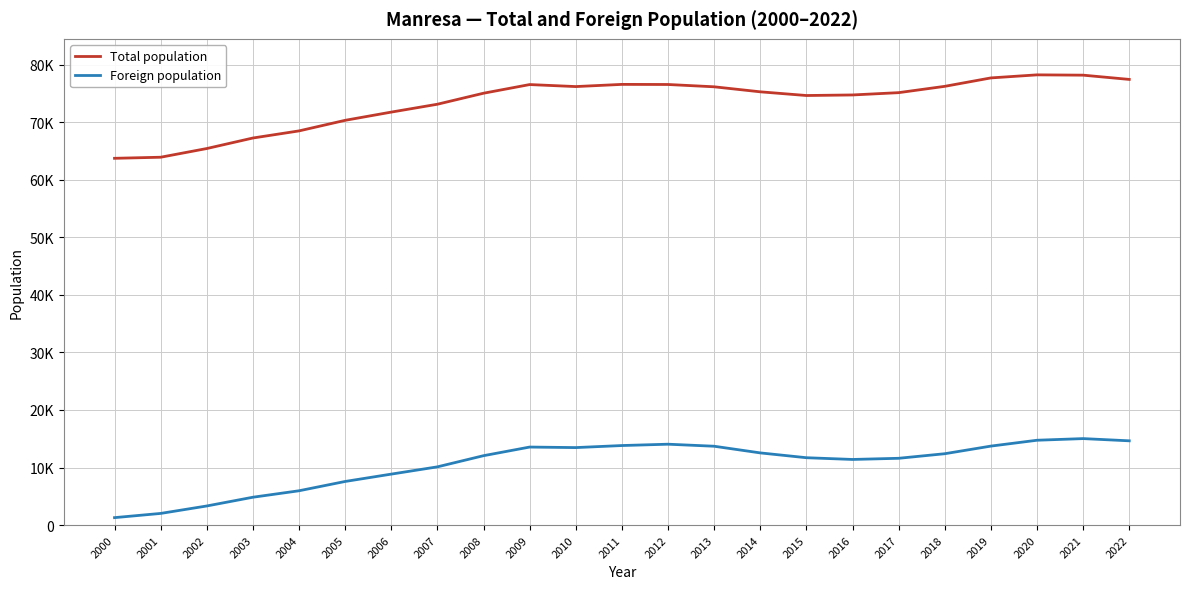

True or false: Total population has a value of 133056 at 2014.

False